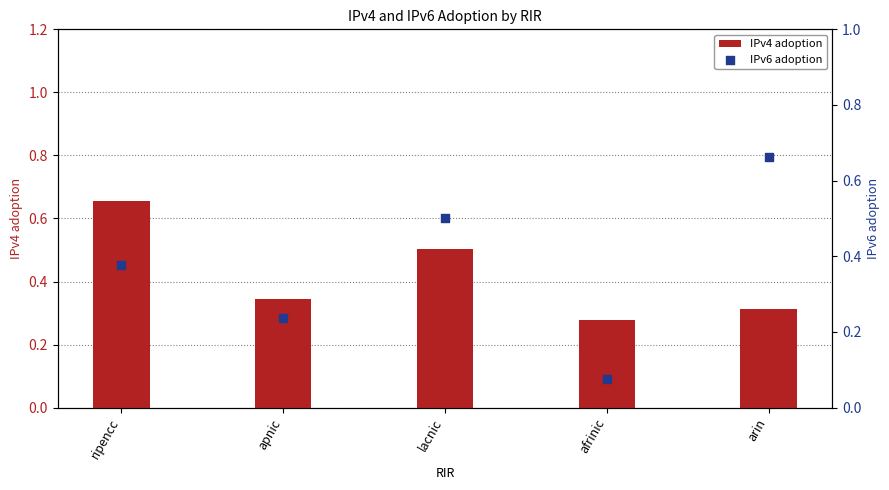

Which series reaches the maximum Y coordinate?

IPv6 adoption